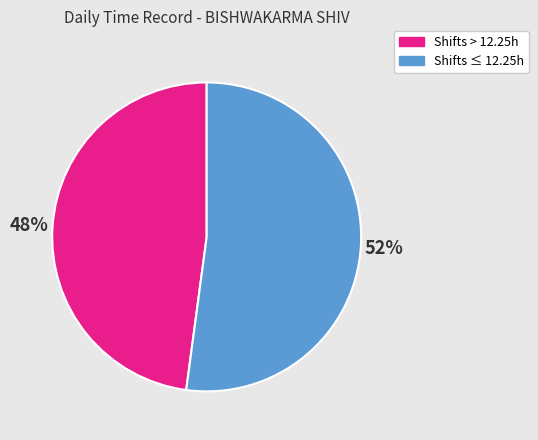

Approximately how many times larger is the value at Shifts > 12.25h compared to Shifts ≤ 12.25h?

0.9